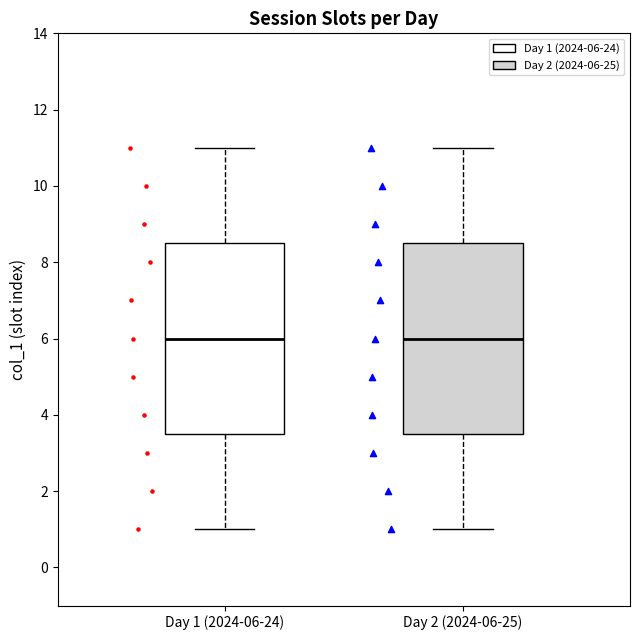

Reading left to right, read every box against the y-axis: the position of its median line, the range the box covers, and the ends of its whiskers. The values are not printed on the chart, so give them approximately, as read against the axis.

Day 1 (2024-06-24): median 6.0, box 3.6 to 8.6, whiskers 1.0 to 11.0
Day 2 (2024-06-25): median 6.0, box 3.6 to 8.6, whiskers 1.0 to 11.0